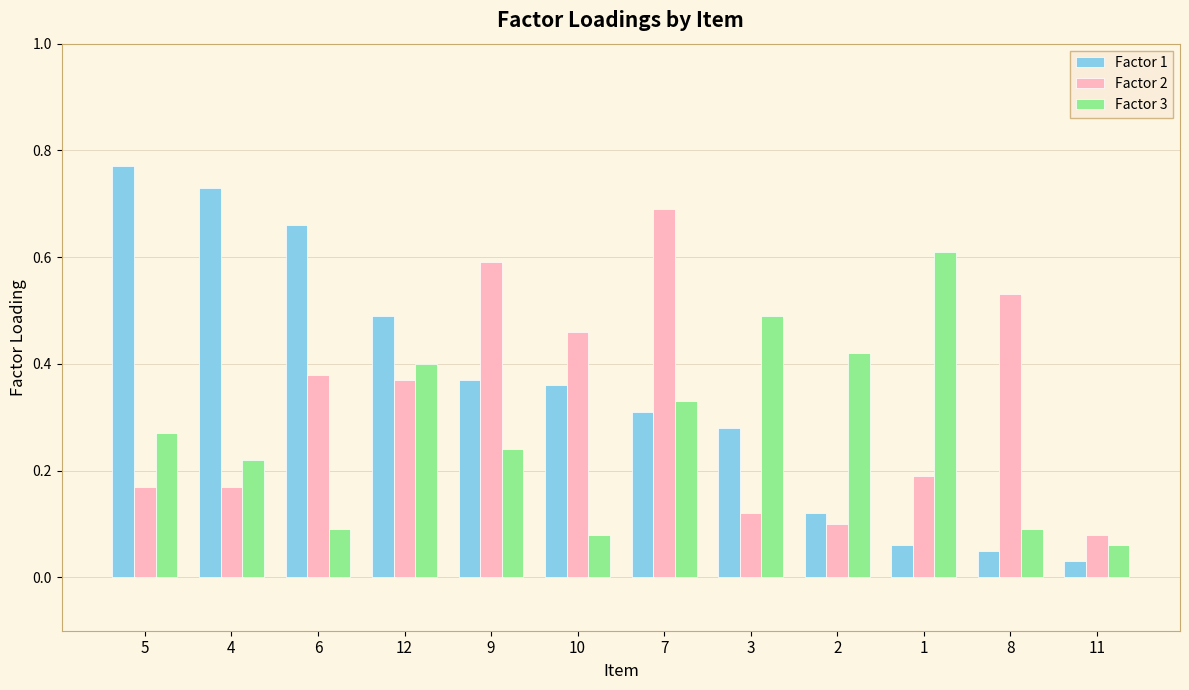

Which series changed the most between 2 and 8?

Factor 2